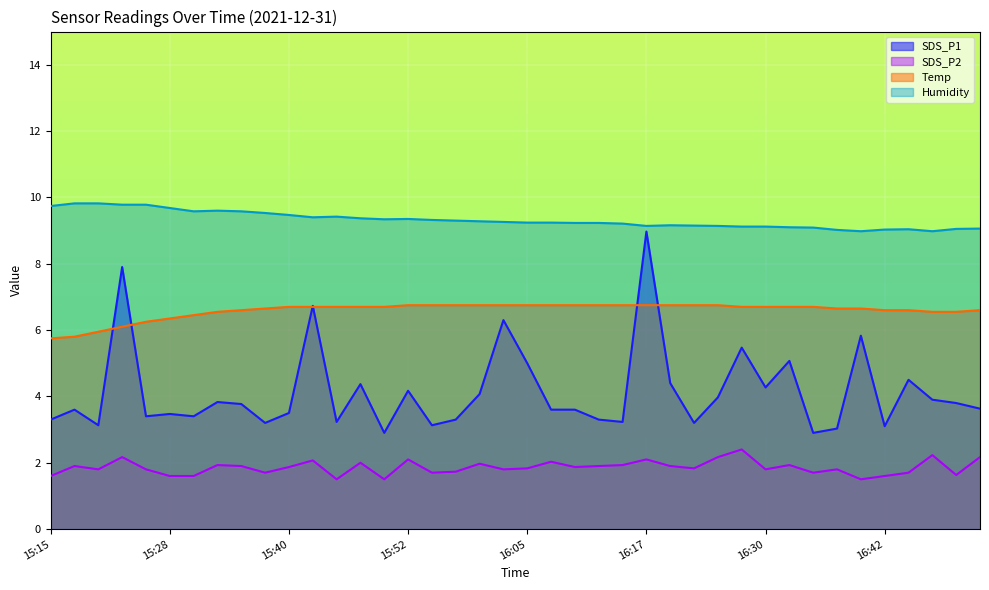

Which category has the lowest value in the Temp series?

15:15